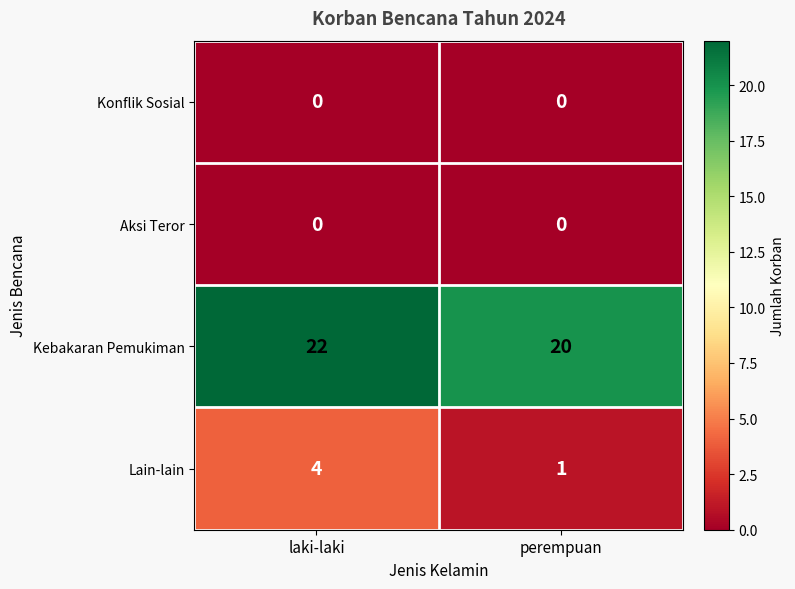

What is the sum of the Kebakaran Pemukiman values at perempuan and laki-laki?

42